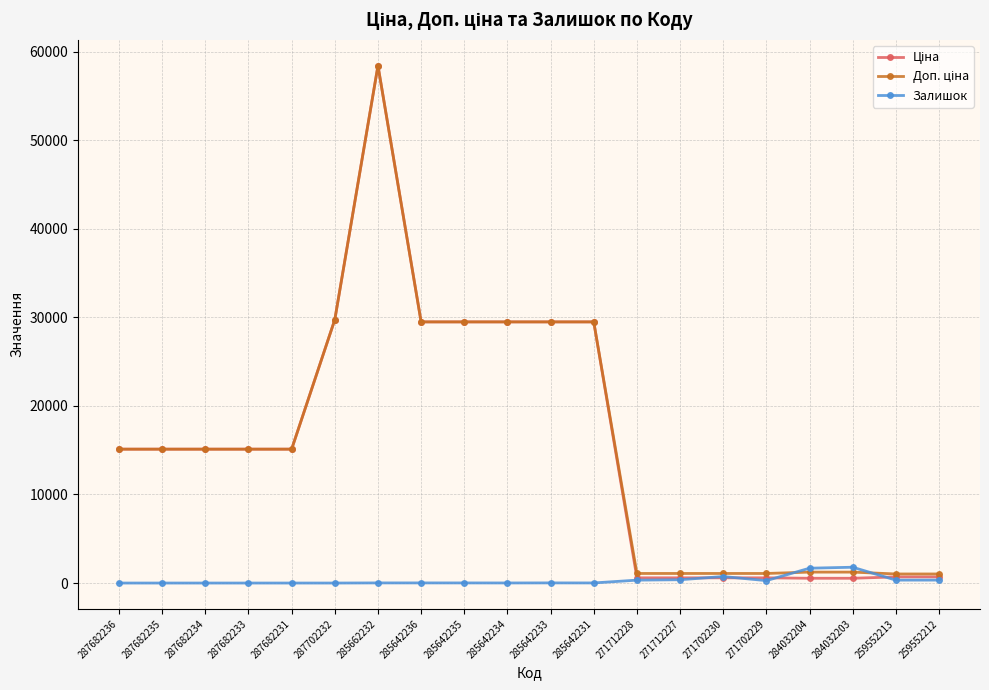

At how many categories does at least one series exceed 11700?

12